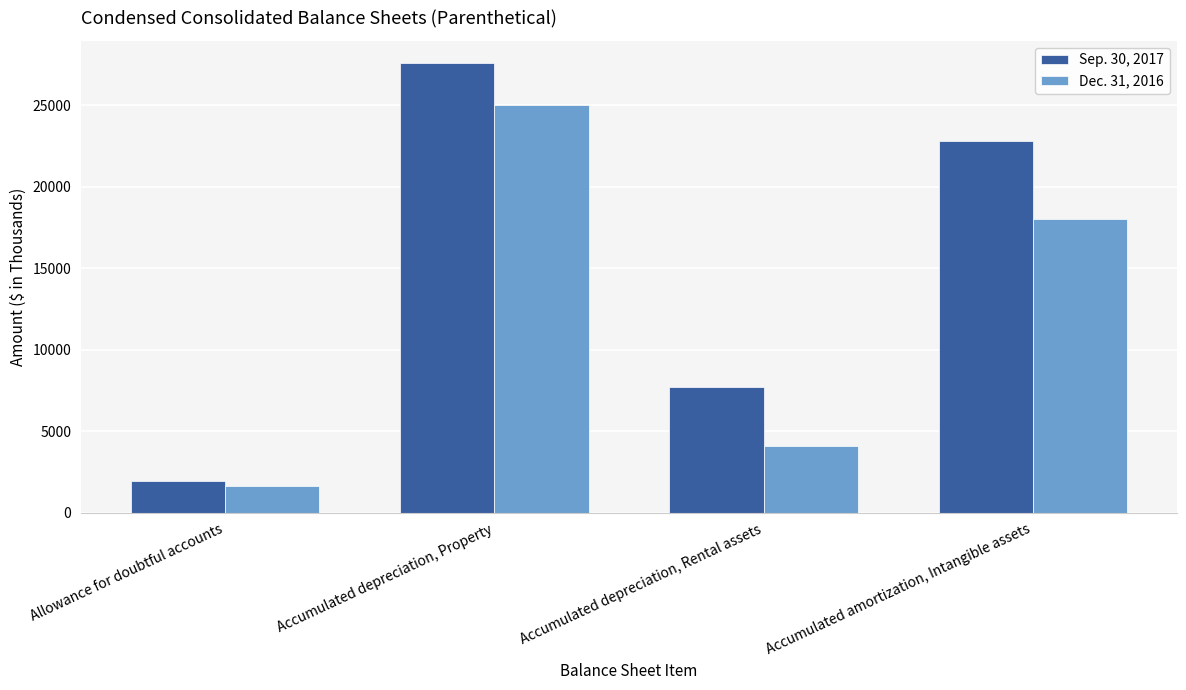

Rank the categories by Dec. 31, 2016 value from lowest to highest.

Allowance for doubtful accounts, Accumulated depreciation, Rental assets, Accumulated amortization, Intangible assets, Accumulated depreciation, Property